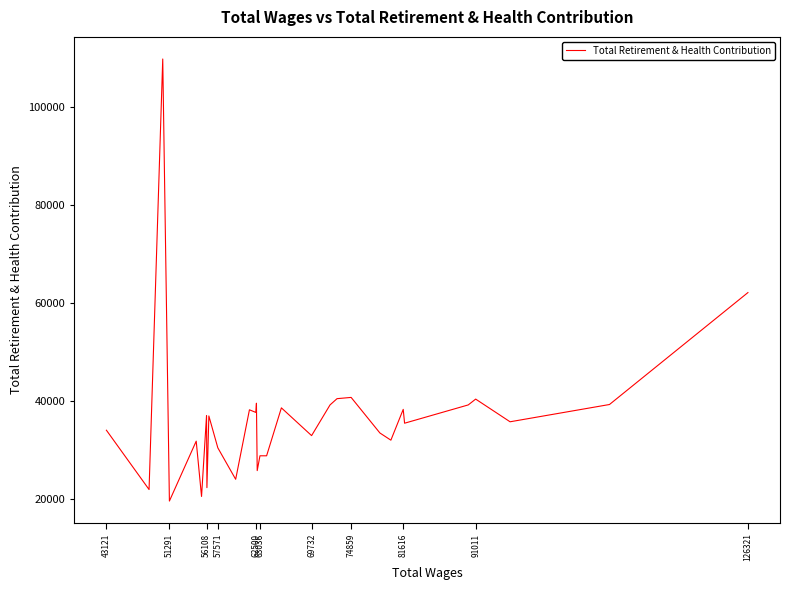

True or false: the data has more than 1 interior local peaks.

True